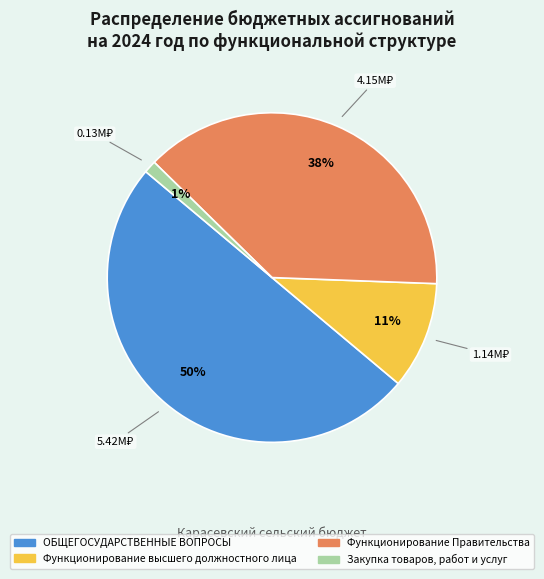

Combined, do Функционирование высшего должностного лица and Функционирование Правительства account for over 50%?

No